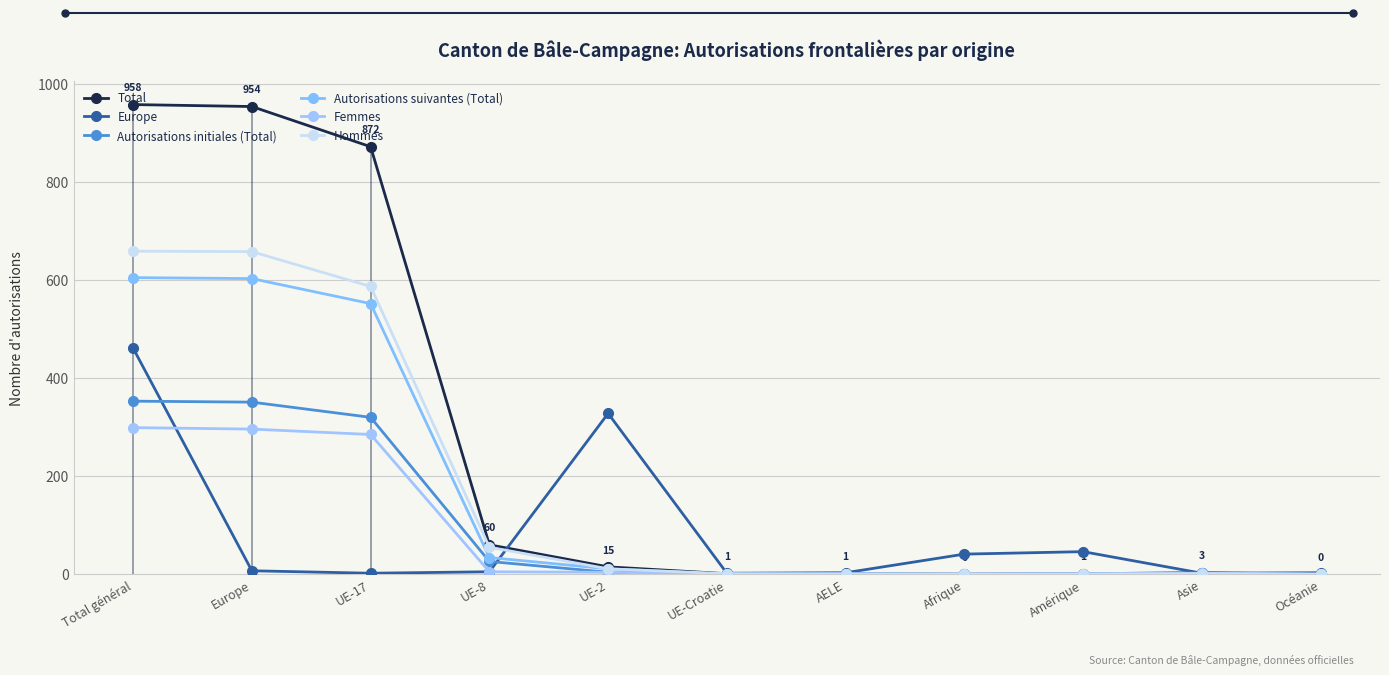

What is the sum of the Autorisations initiales (Total) values at Europe and Océanie?

351